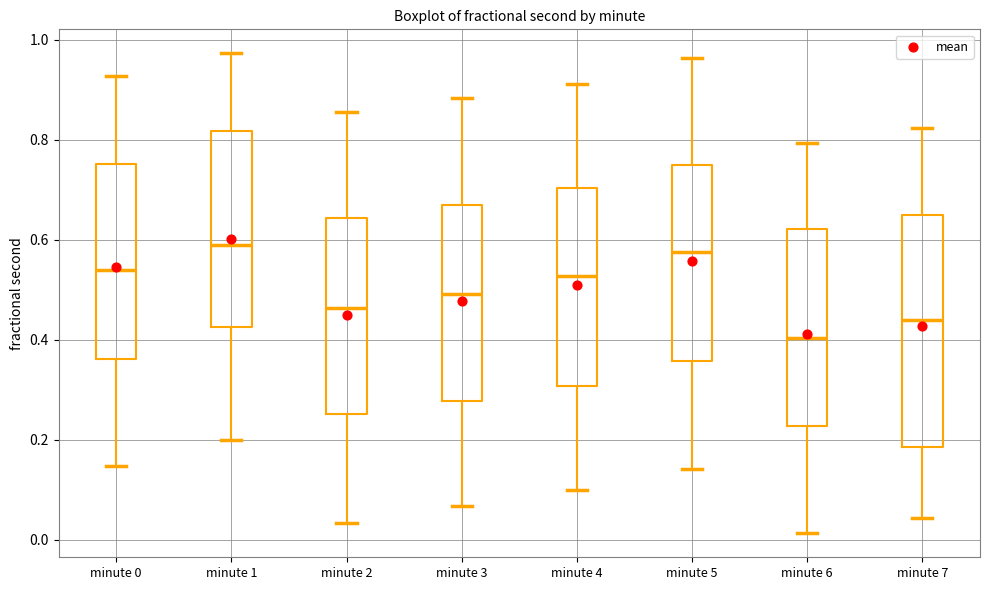

Which box's median line is the lowest?

minute 6